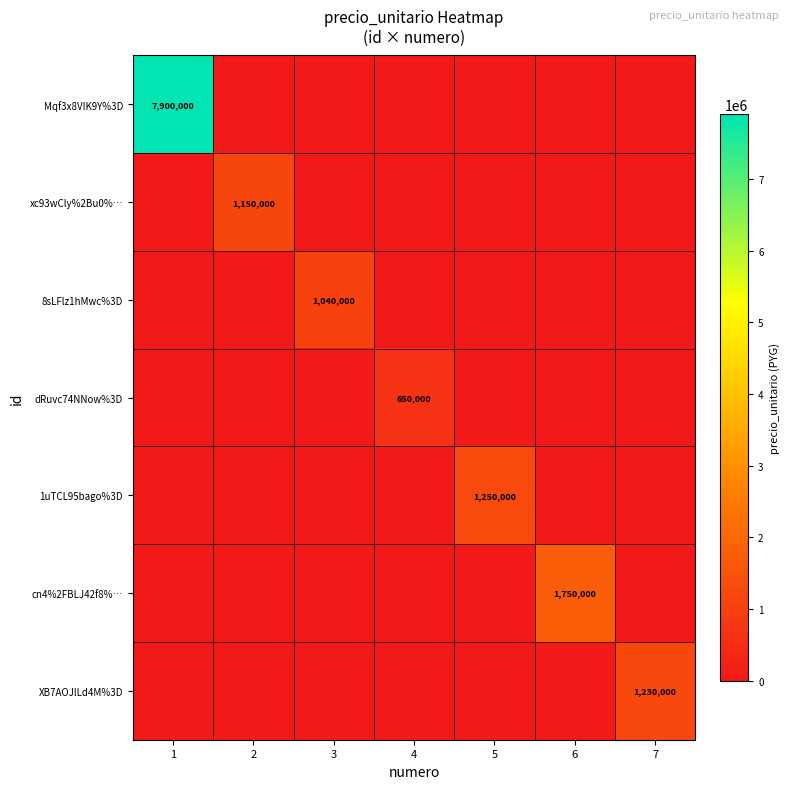

True or false: 1uTCL95bago%3D has a value of 492110 at 5.

False